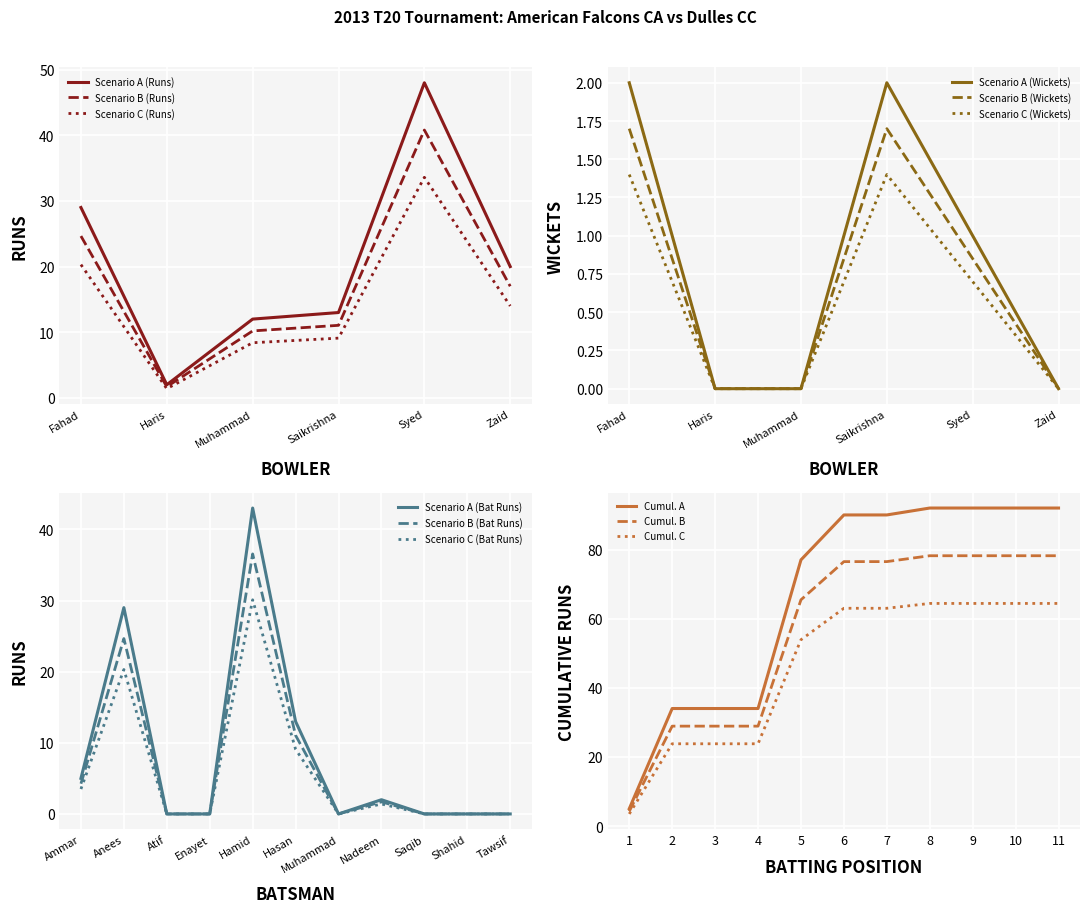

After their last crossing, which series has the higher values: Saikrishna Aravapalli or Syed Faizan Mazher?

Saikrishna Aravapalli